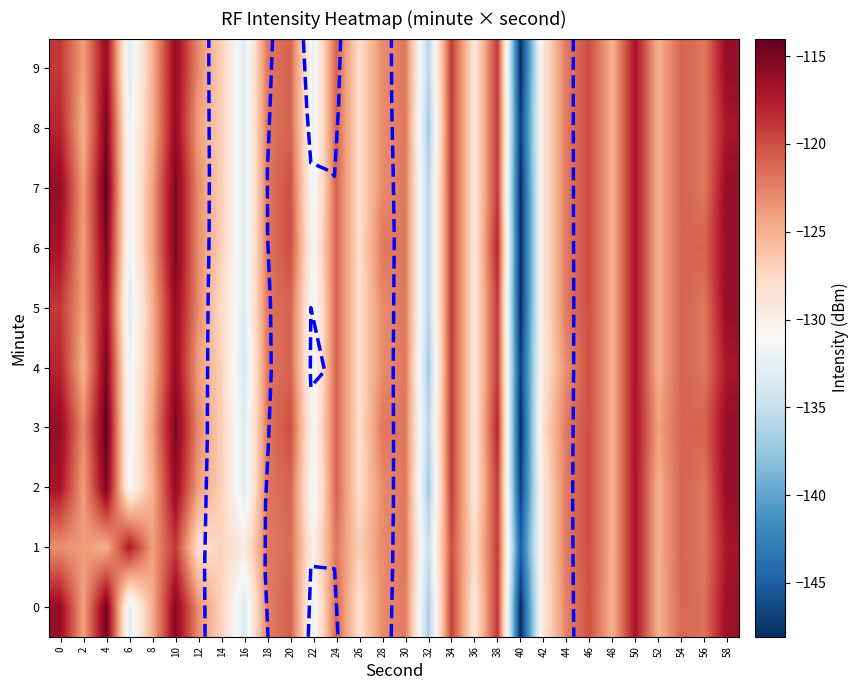

True or false: 2 has a value of -177.7 at 14.

False